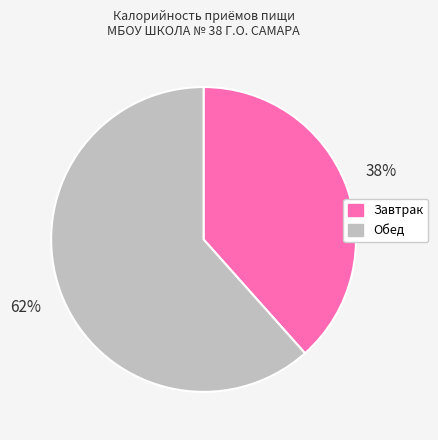

Combined, do Обед and Завтрак account for over 50%?

Yes